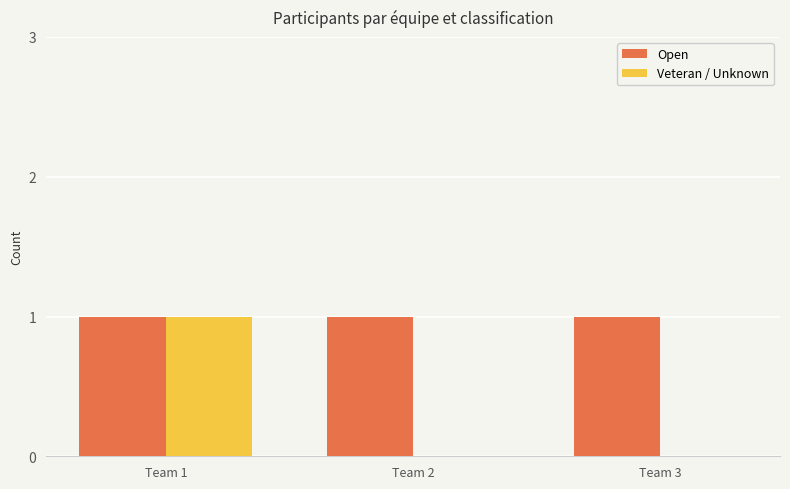

Between Team 1 and Team 2, which series saw the biggest shift?

Veteran / Unknown